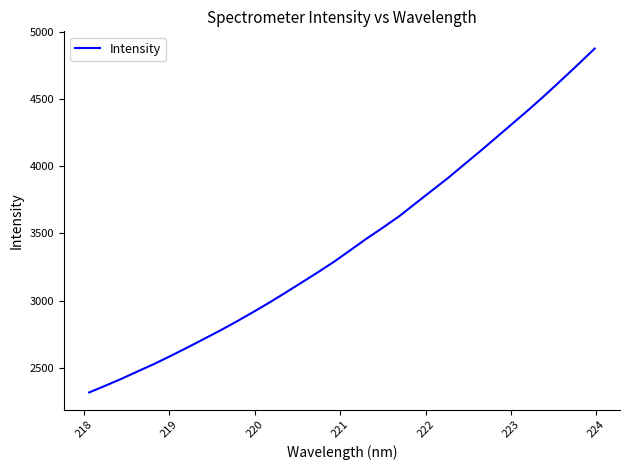

What is the difference between the maximum and minimum values?

2563.0